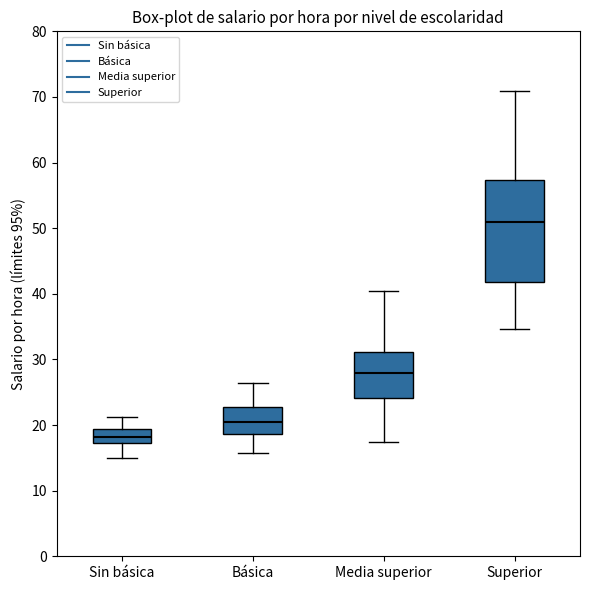

Comparing the boxes themselves (not the whiskers), which one is the tallest?

Superior